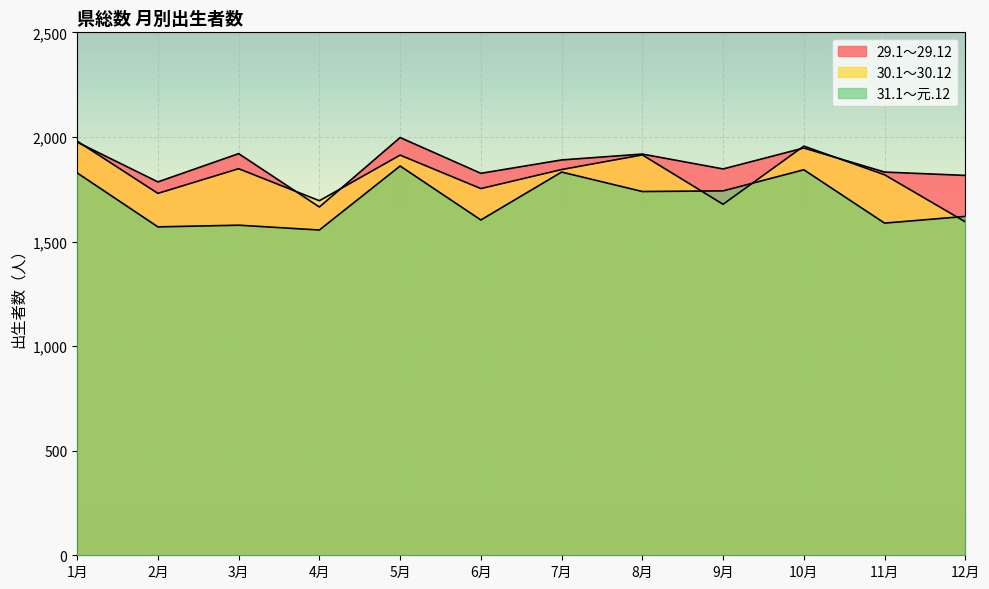

How many data points in 29.1～29.12 are less than 1890?

6